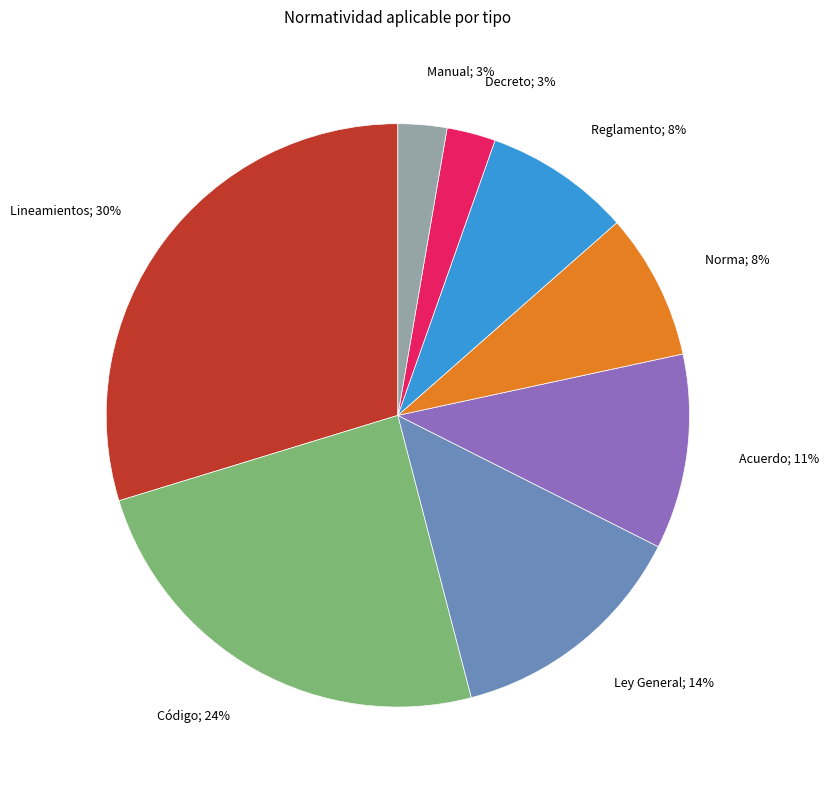

Is there any slice that represents more than half of the pie?

No